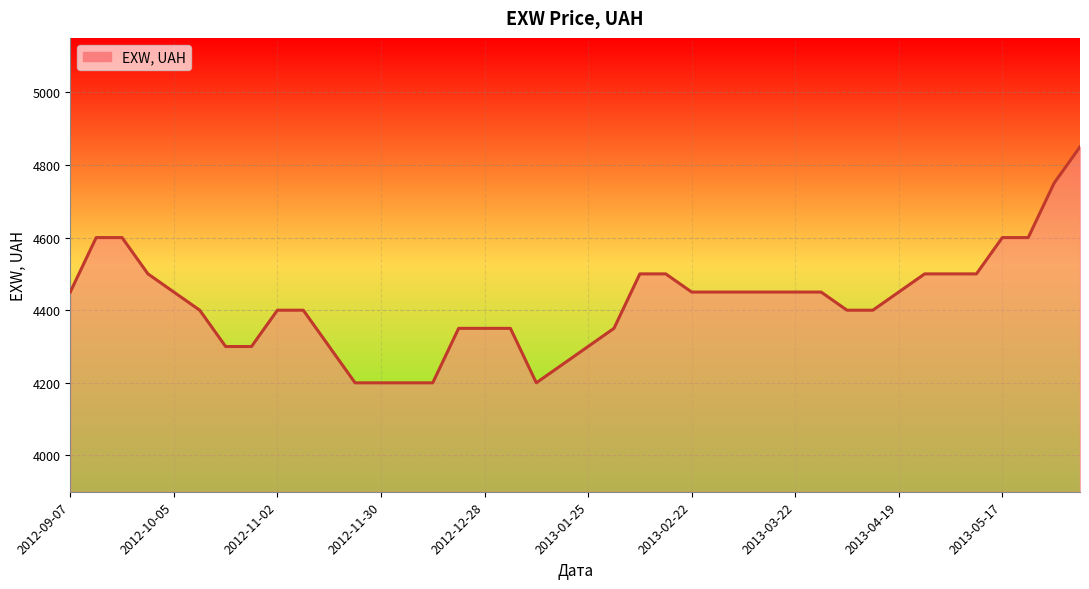

What is the maximum value shown in the chart?

4850